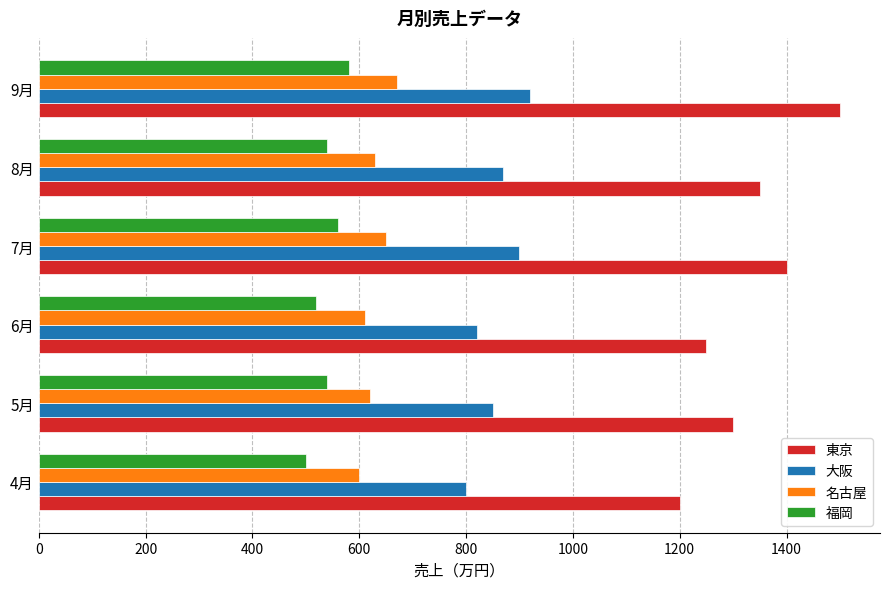

Count the 福岡 values in the range 520 to 560.

4